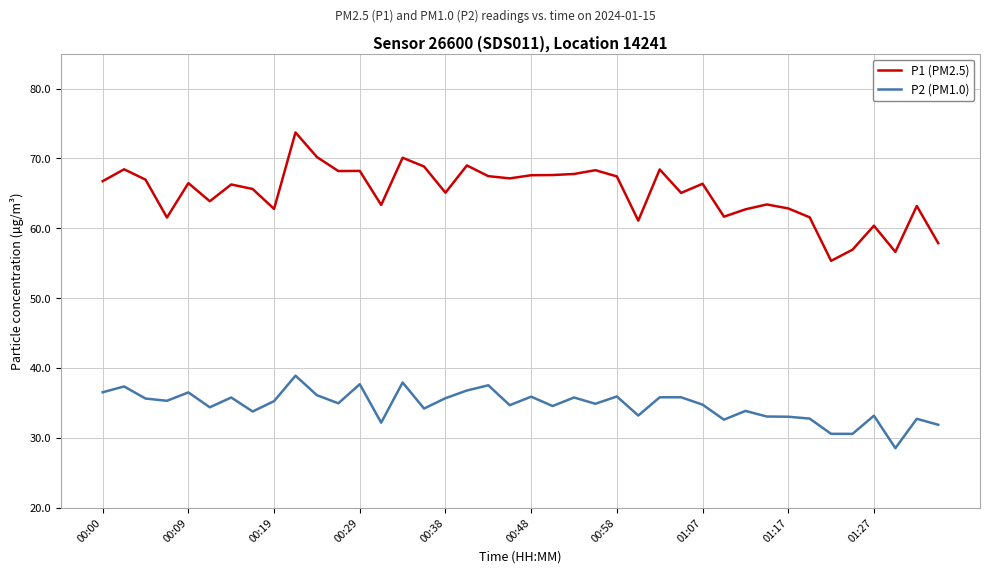

What is the lowest value of the P2 (PM1.0) series?

28.6